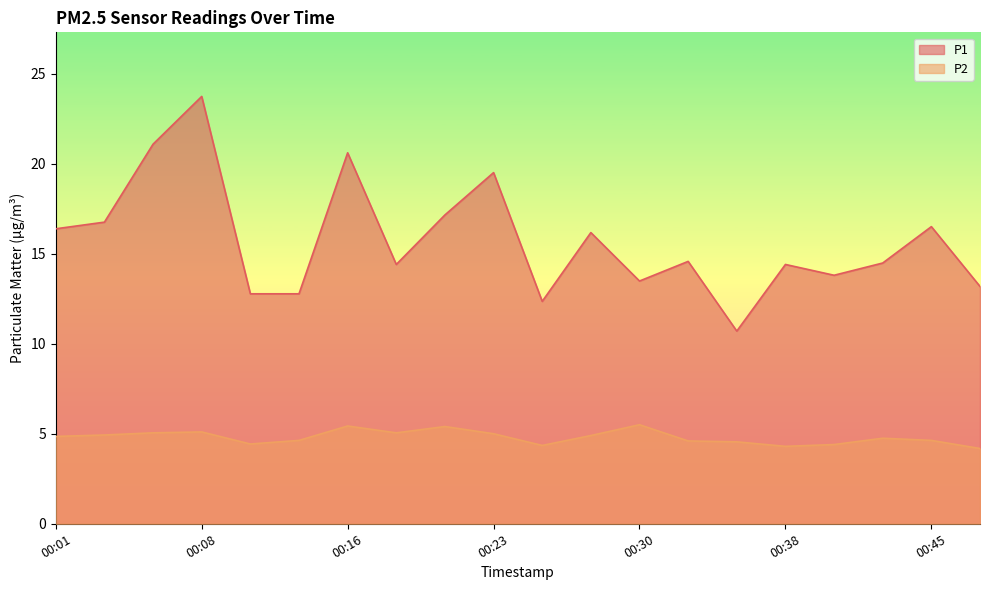

Rank the series at 00:25 from highest to lowest value.

P1, P2